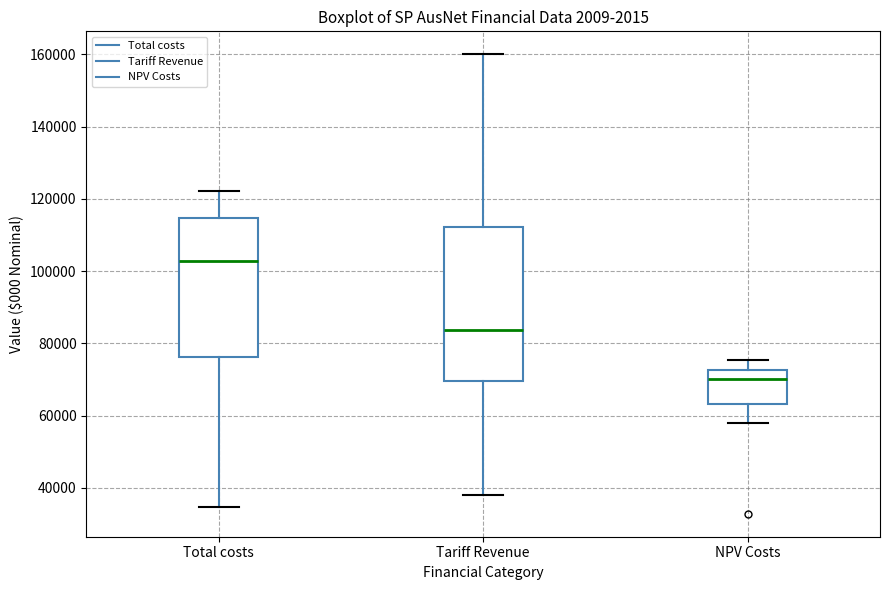

Reading left to right, transcribe this box plot: for each box, give where its median line is, the range the box spans, and where its two whiskers end, as read against the y-axis. The values are not printed on the chart, so give them approximately, as read against the axis.

Total costs: median 102000, box 76000 to 114000, whiskers 34000 to 122000
Tariff Revenue: median 84000, box 70000 to 112000, whiskers 38000 to 160000
NPV Costs: median 70000, box 64000 to 72000, whiskers 58000 to 76000